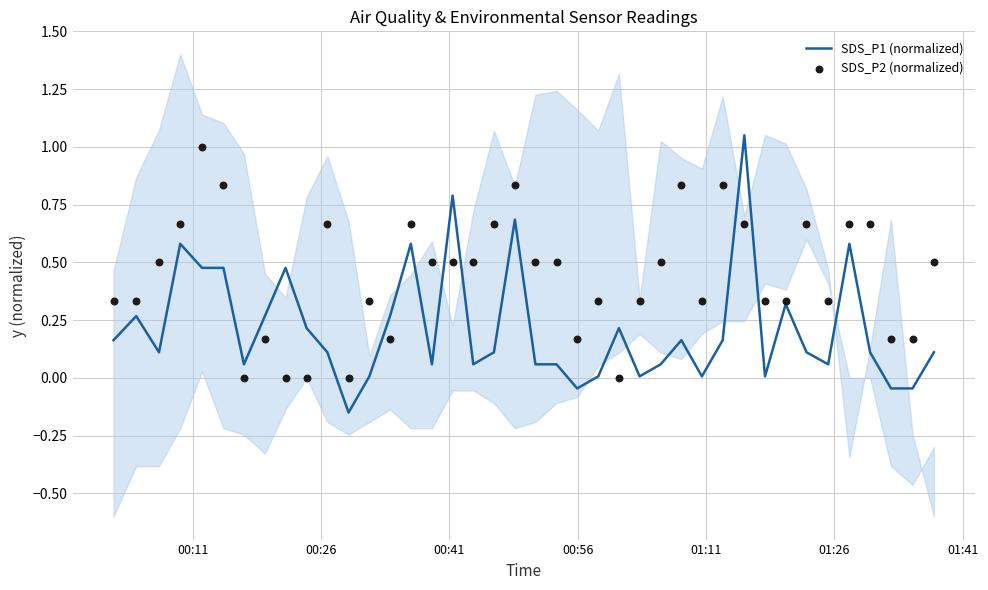

Which series reaches the maximum Y coordinate?

SDS_P1 (normalized)